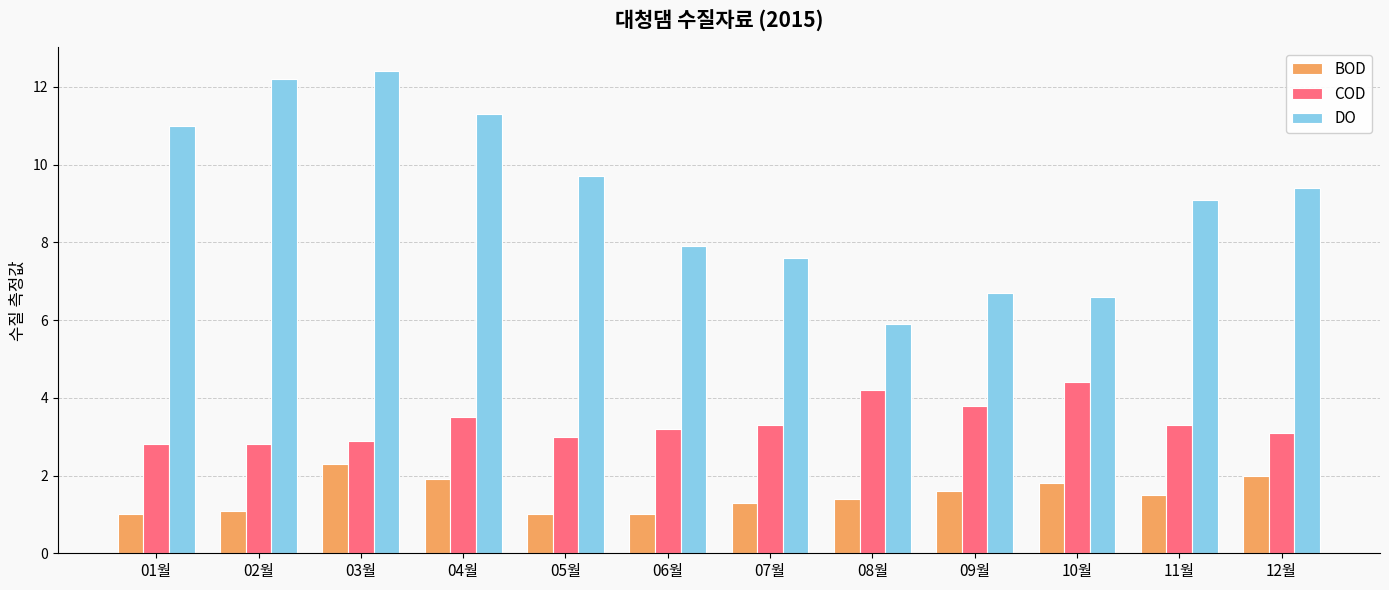

What position from the right is 11월?

2